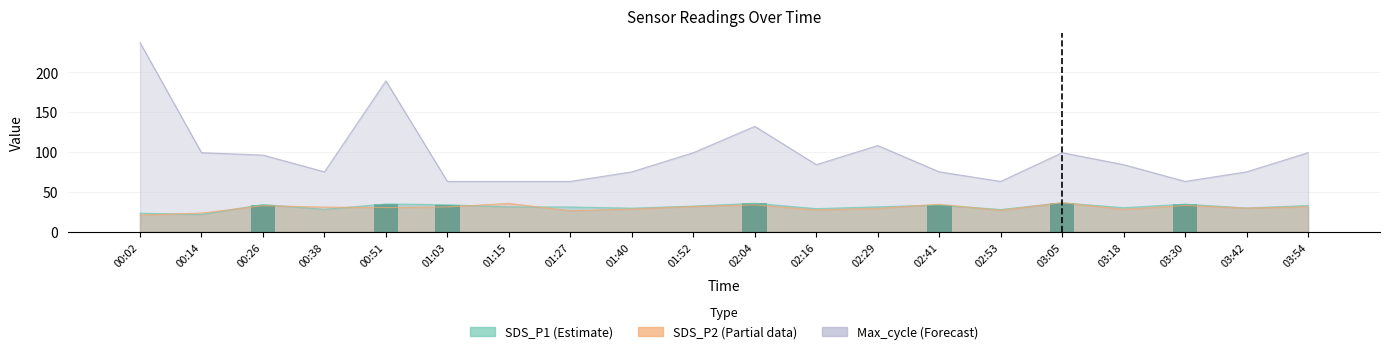

List the labels in order of value, smallest first.

00:02, 00:14, 00:38, 01:15, 01:27, 01:40, 01:52, 02:16, 02:29, 02:53, 03:18, 03:42, 03:54, 02:41, 01:03, 00:26, 03:30, 00:51, 02:04, 03:05